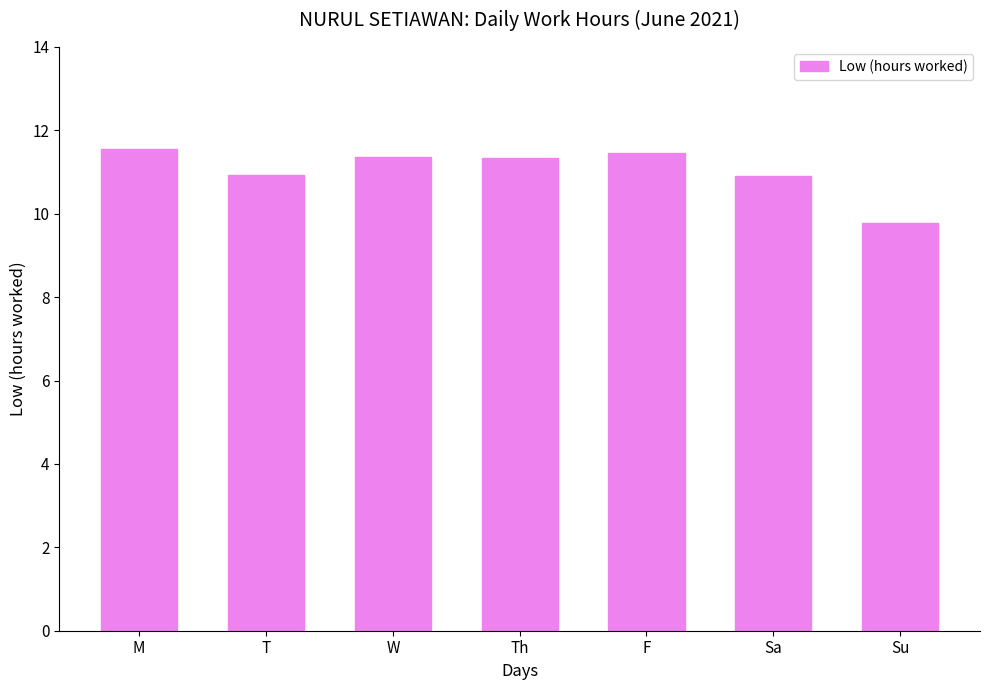

What is the change in value from M to Sa?

-0.6